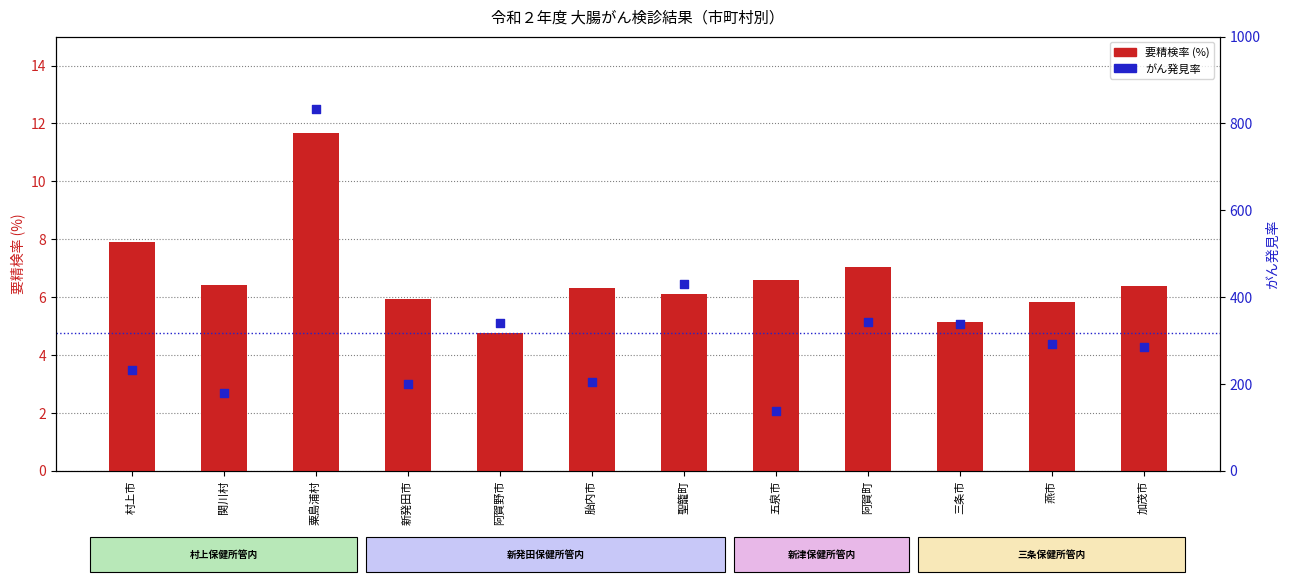

What are all the series names shown in the legend?

要精検率 (%), がん発見率